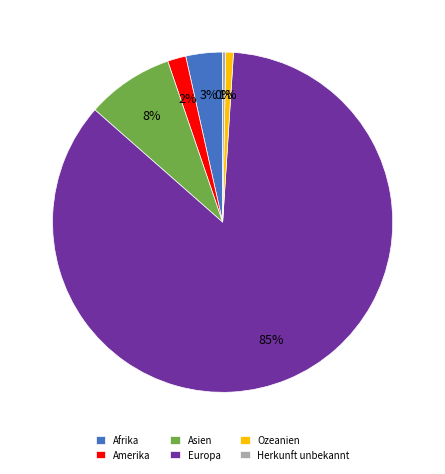

How many slices are in this pie chart?

6